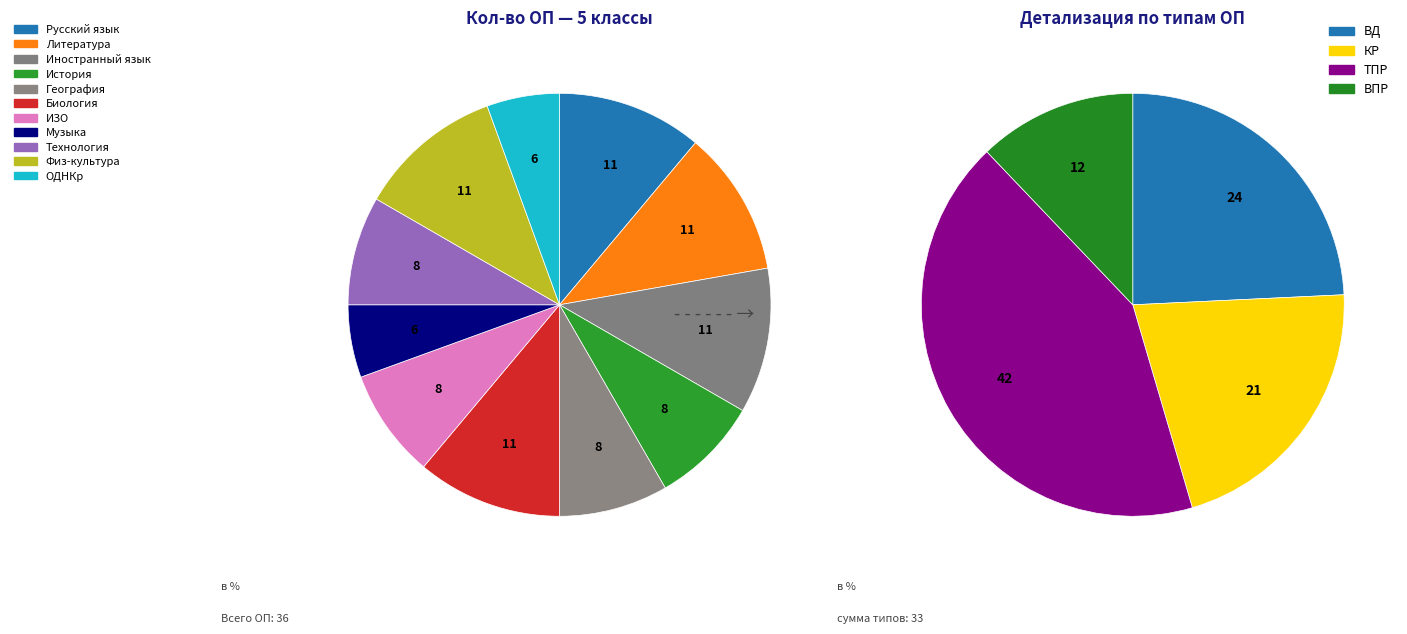

Between Биология and Русский язык, which is larger?

Биология